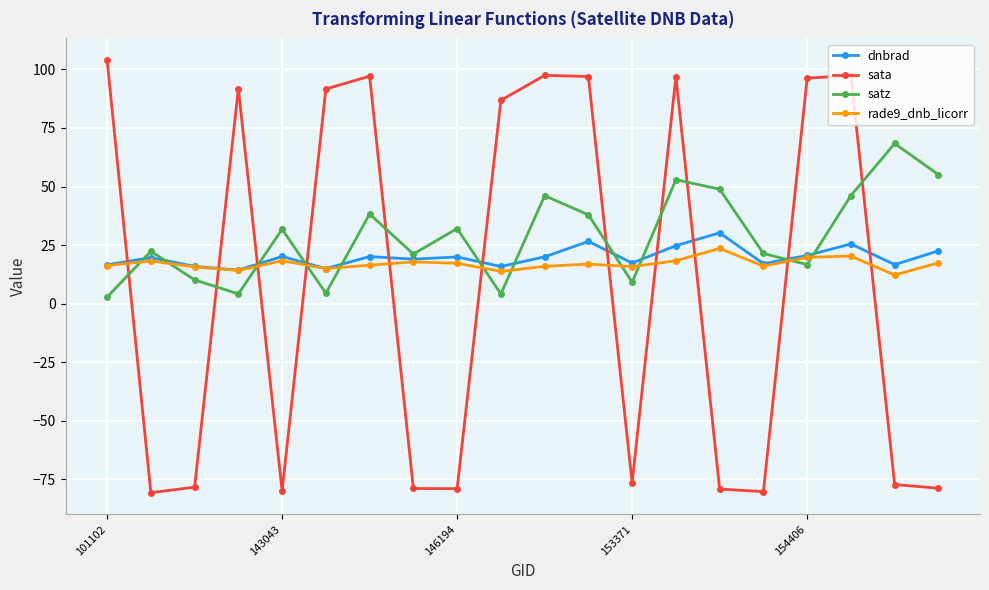

Which series has the largest total across all categories?

satz